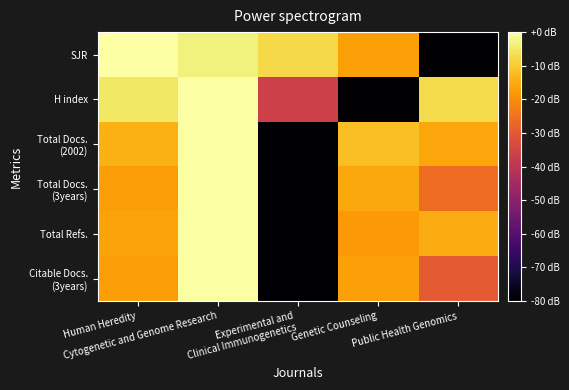

List the series in order of their peak value, highest first.

SJR, H index, Total Docs. (2002), Total Docs. (3years), Total Refs., Citable Docs. (3years)